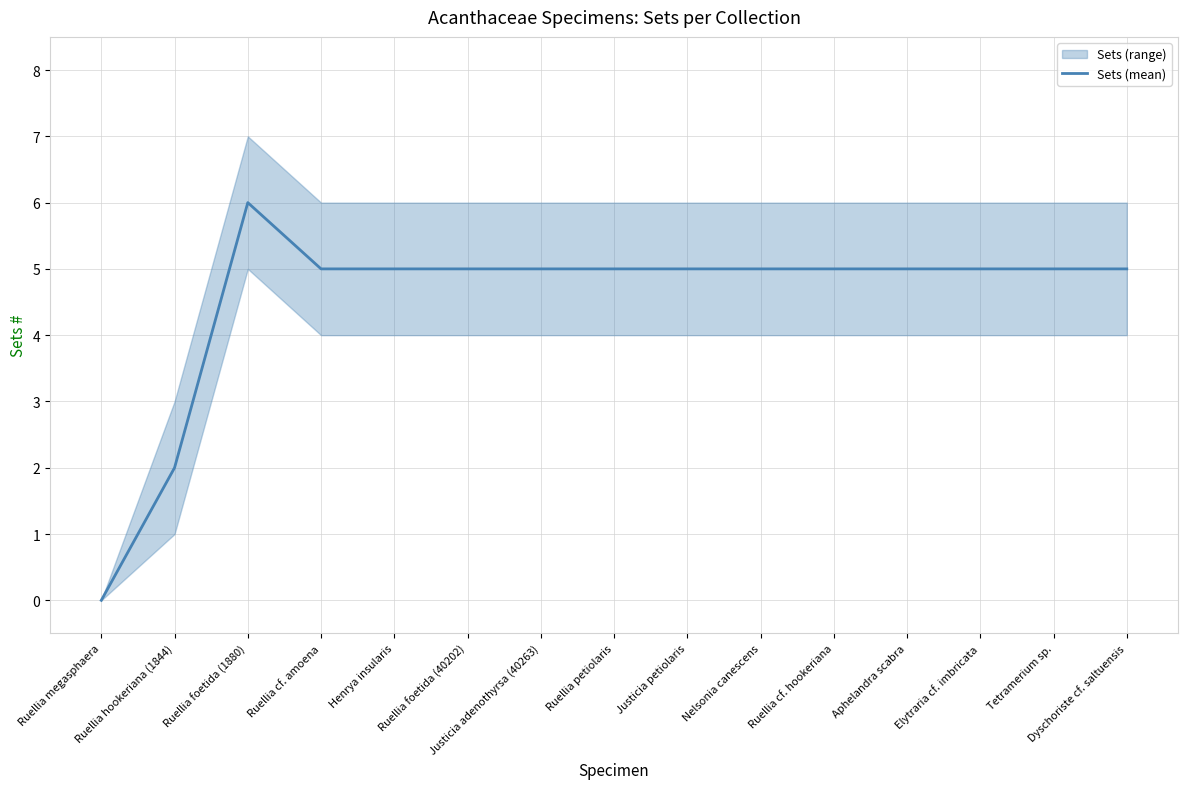

At which category does the chart reach its peak across all series?

Ruellia foetida (1880)